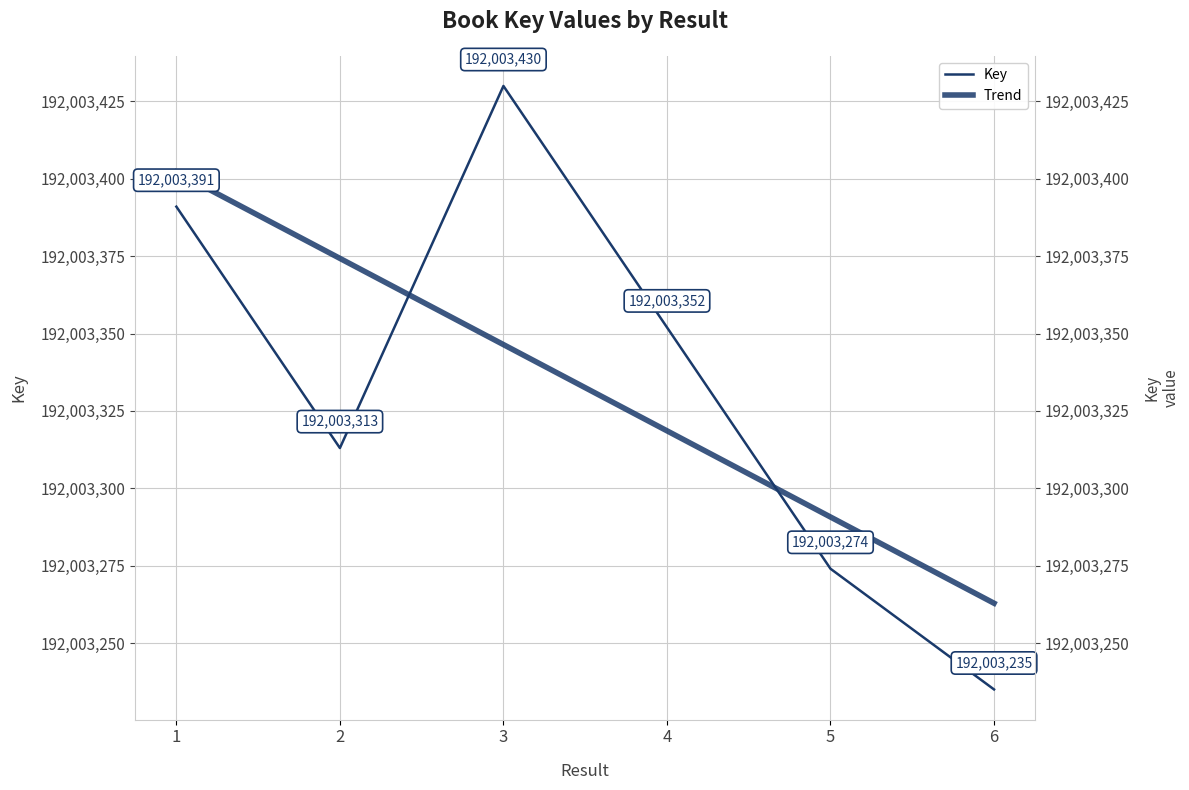

How many lines are shown in the chart?

2